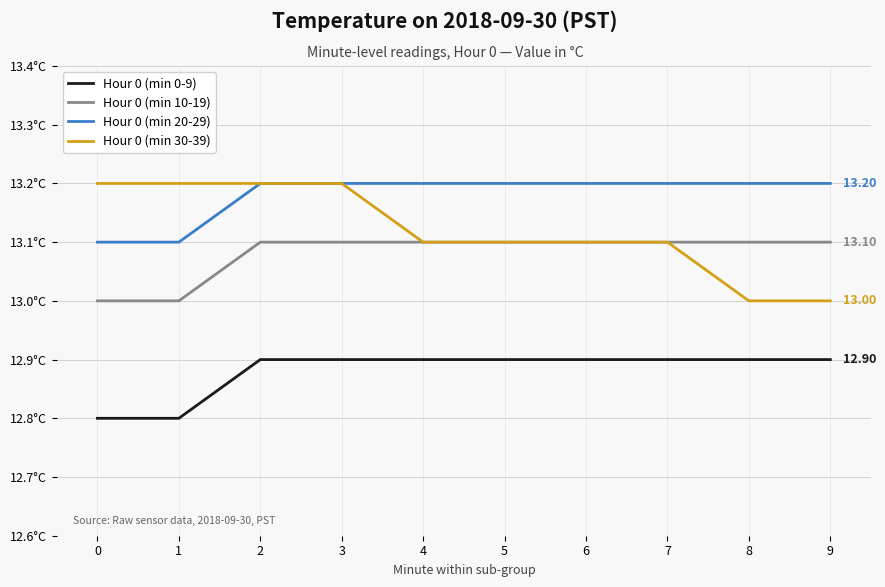

Between 0 and 9, which series saw the biggest shift?

Hour 0 (min 30-39)